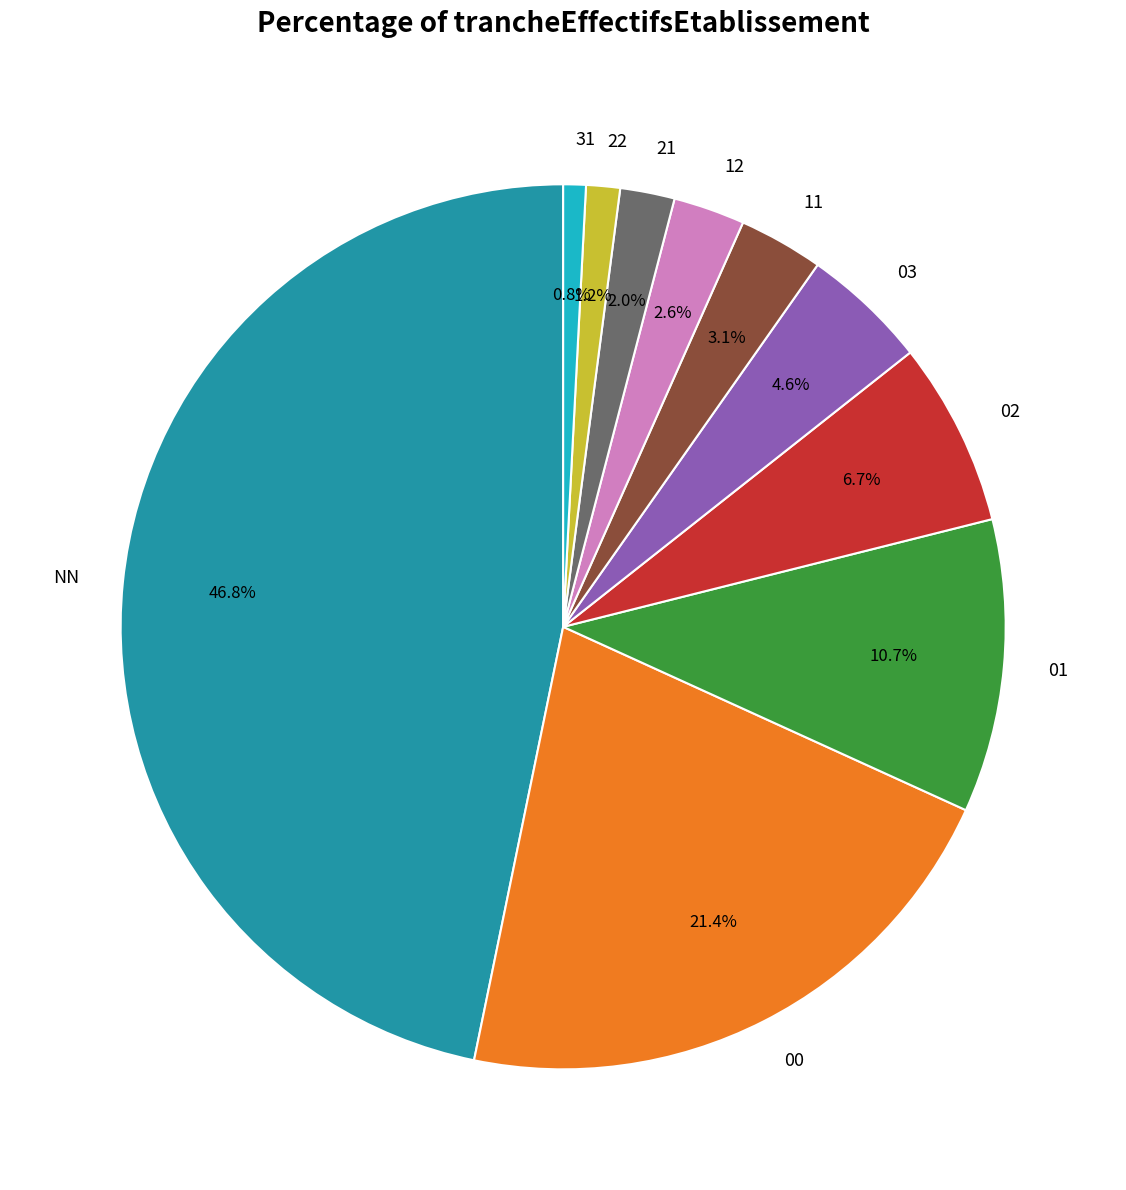

What is the largest slice in the pie chart?

NN